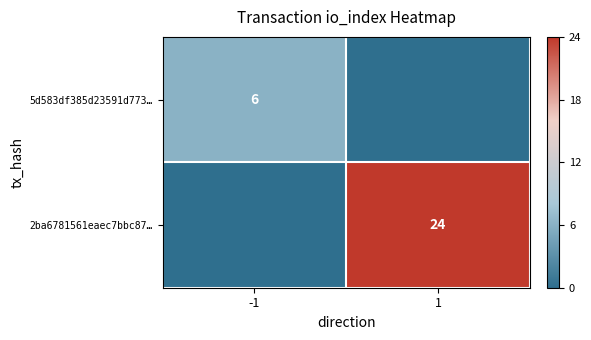

Is the value of 5d583df385d23591d773… at -1 greater than the value of 2ba6781561eaec7bbc87… at 1?

No